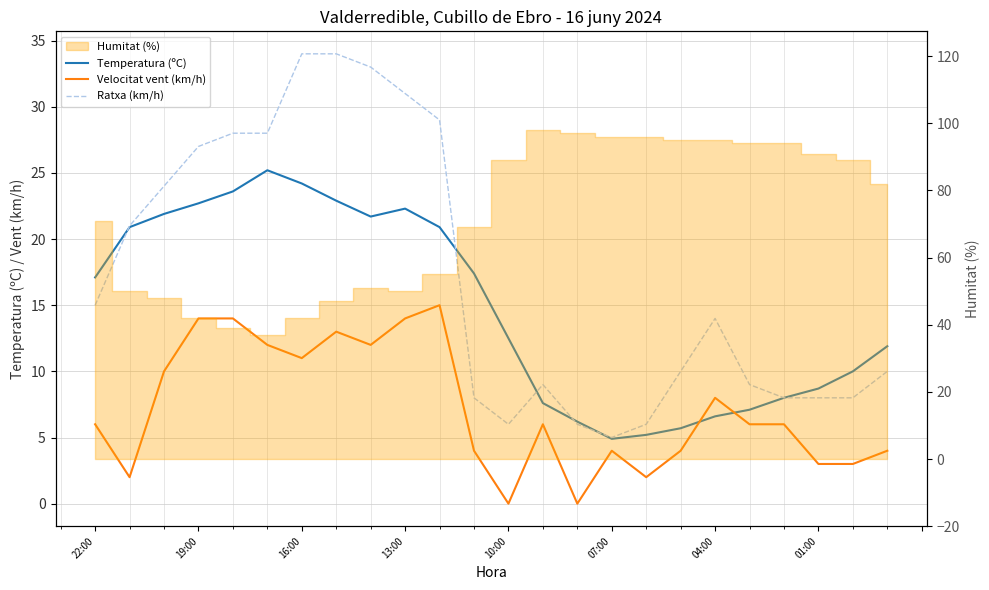

What is the difference between the Temperatura (ºC) values at 16:00 and 04:00?

17.6